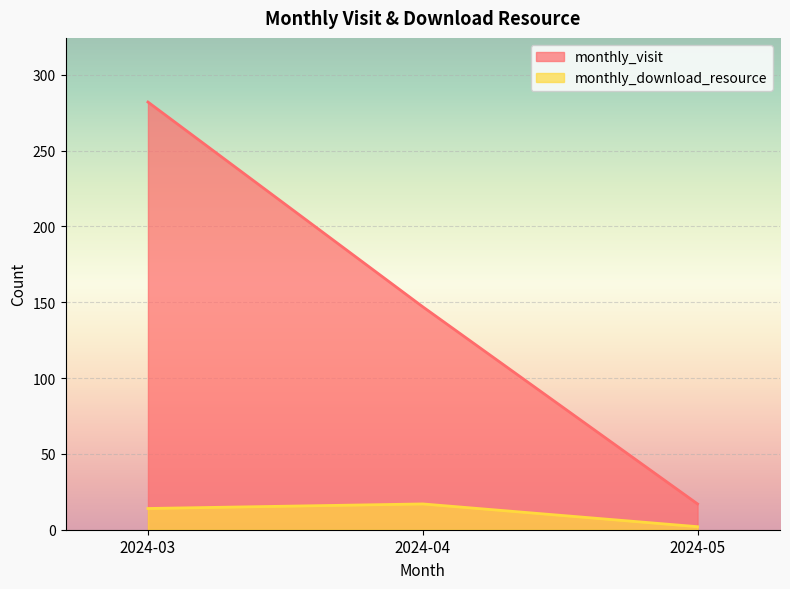

What is the total value across all series at 2024-03?

296